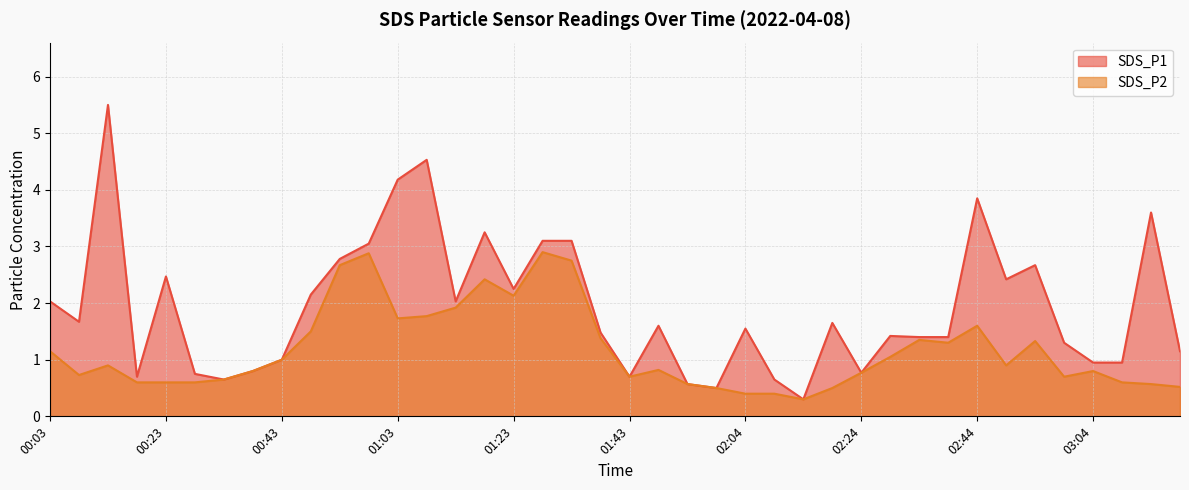

How many lines are shown in the chart?

2